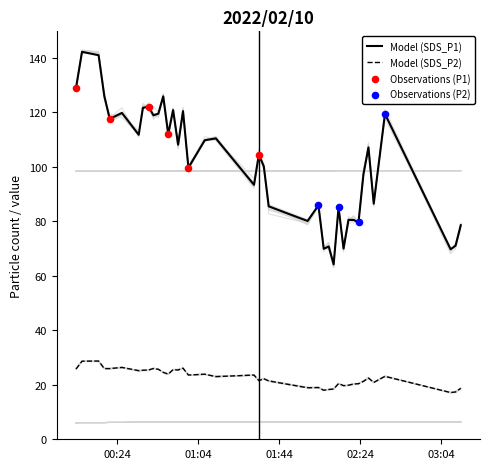

At how many categories does at least one series exceed 129?

2